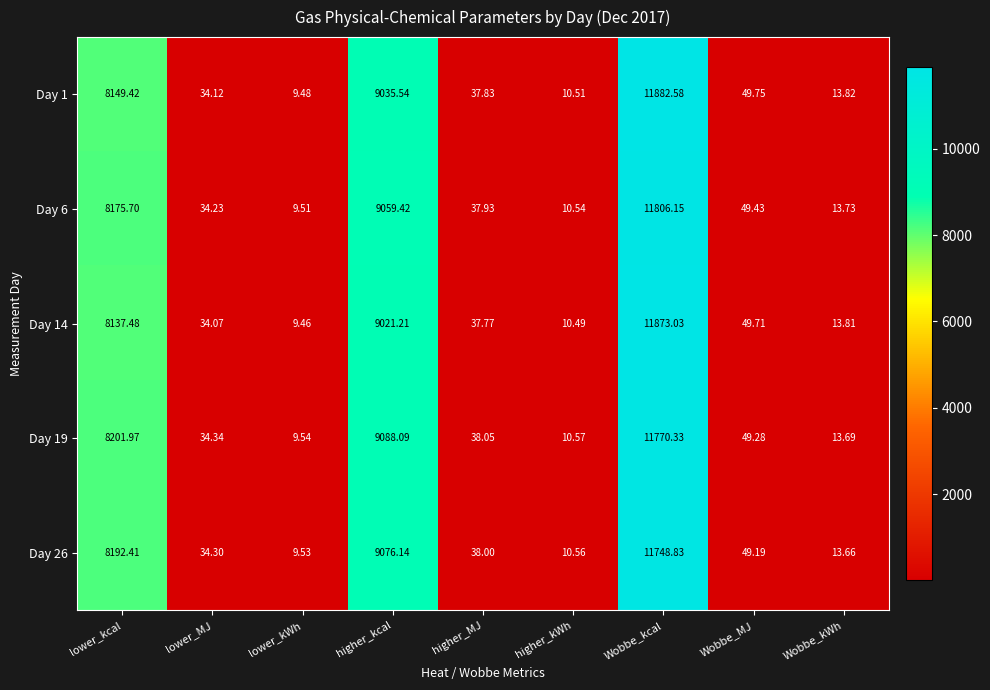

Rank the categories by Day 6 value from lowest to highest.

lower_kWh, higher_kWh, Wobbe_kWh, lower_MJ, higher_MJ, Wobbe_MJ, lower_kcal, higher_kcal, Wobbe_kcal